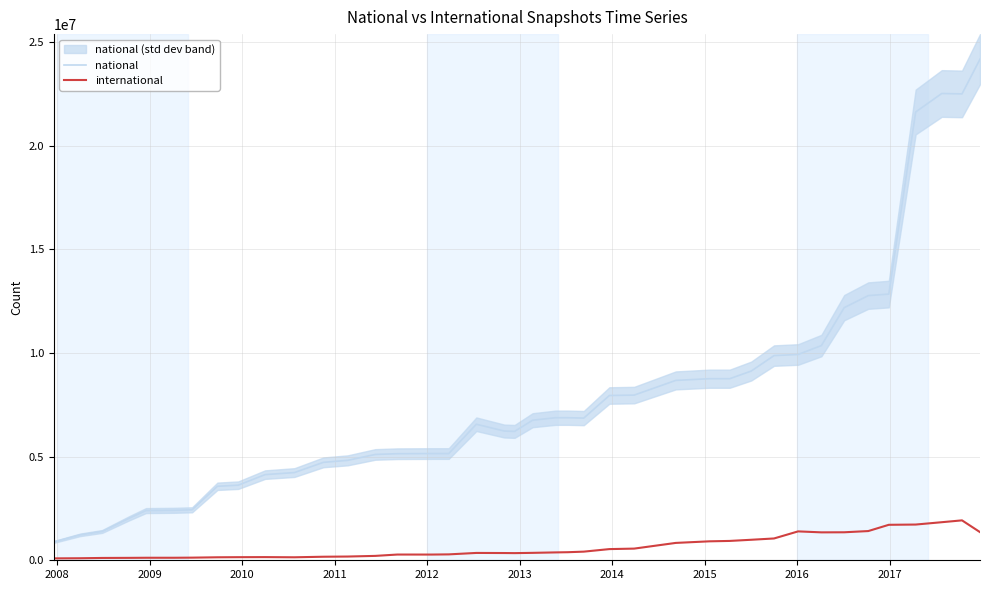

True or false: national and international cross at least once.

False